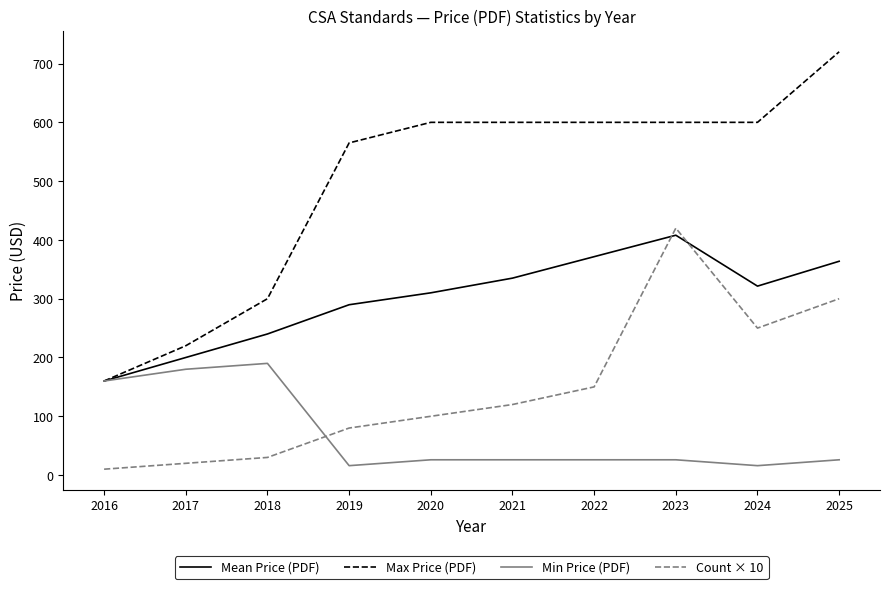

What is the spread (max minus min) of values at 2018?

270.0